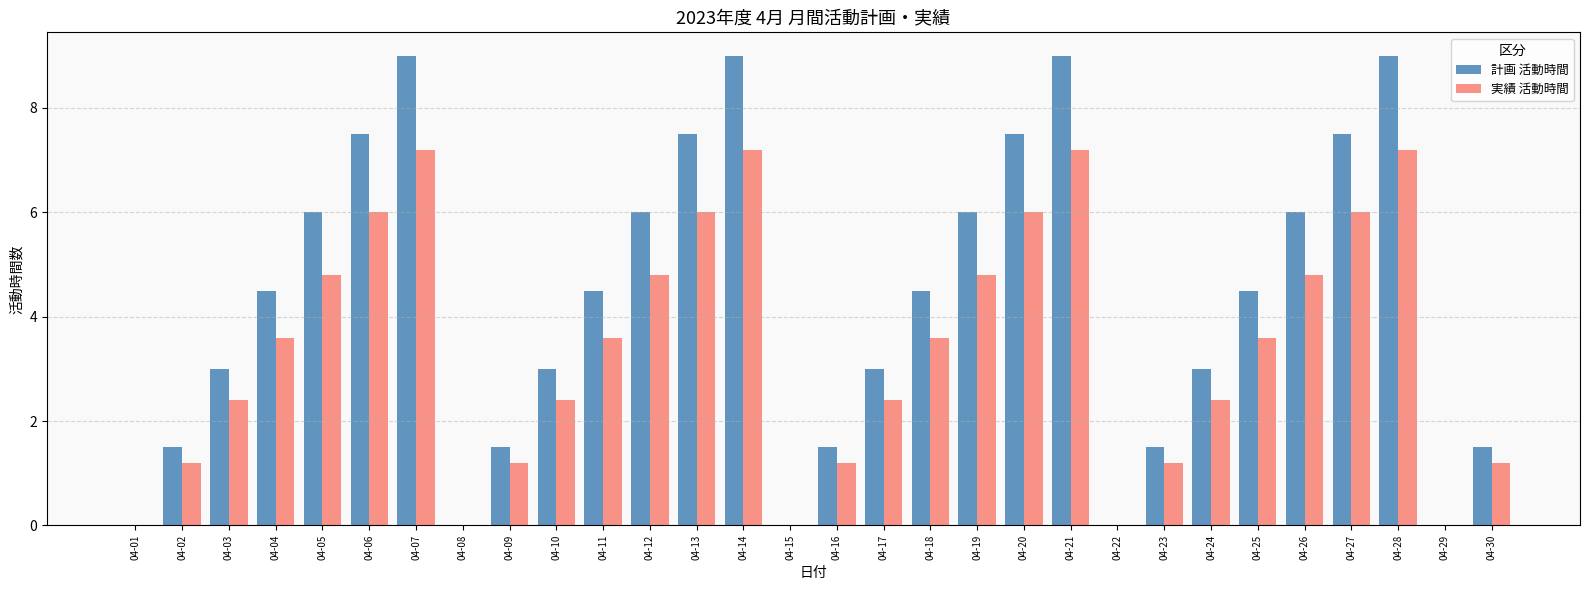

The 実績 活動時間 series shows 5.0 at 04-25. True or false?

False